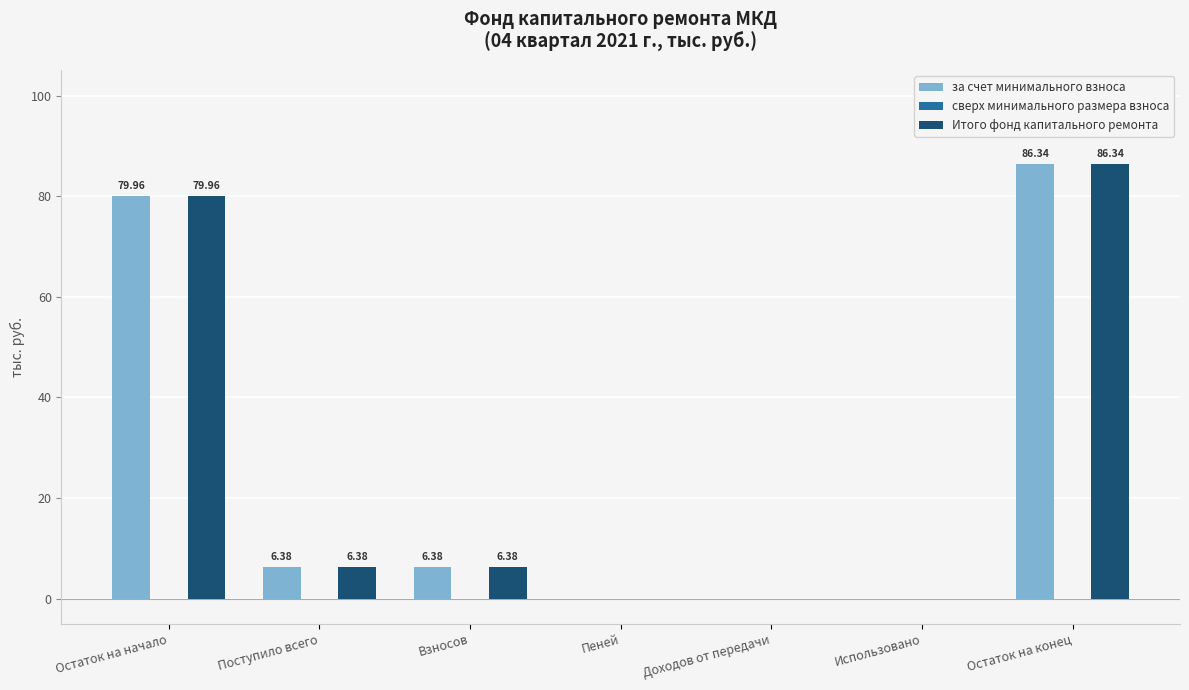

At which category is the sum across all series the highest?

Остаток на конец